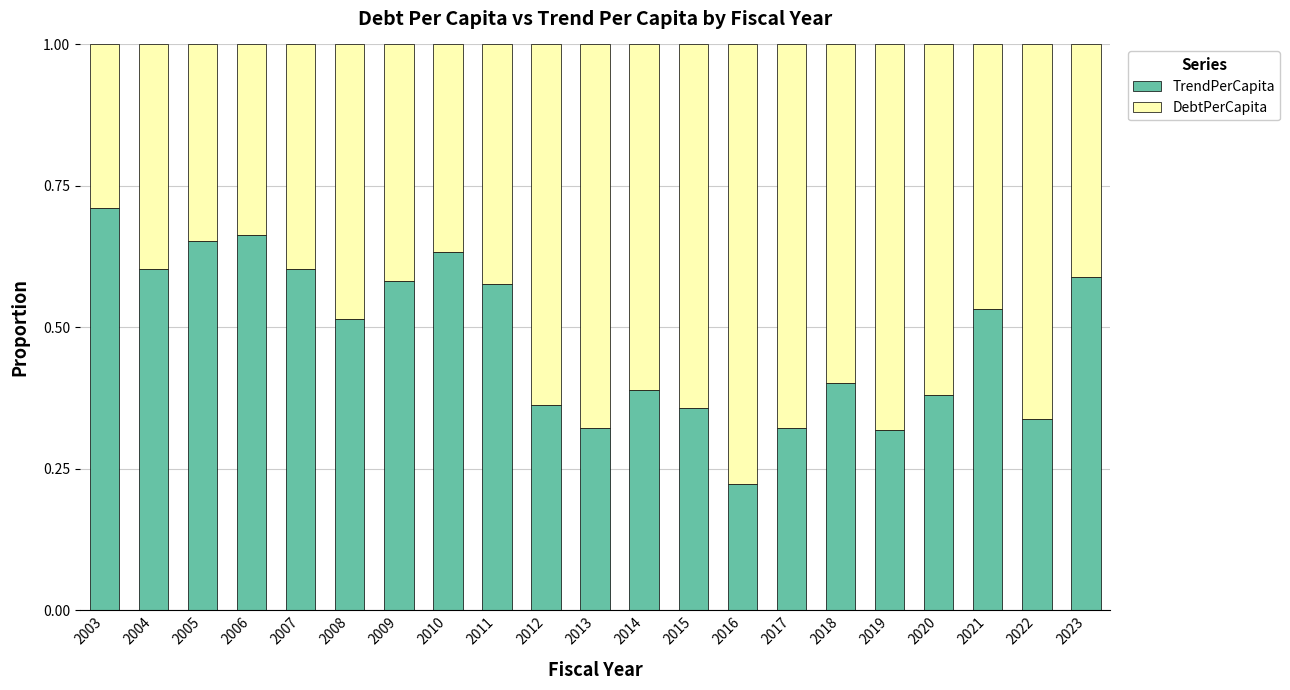

What is the sum of all TrendPerCapita values?

10.1